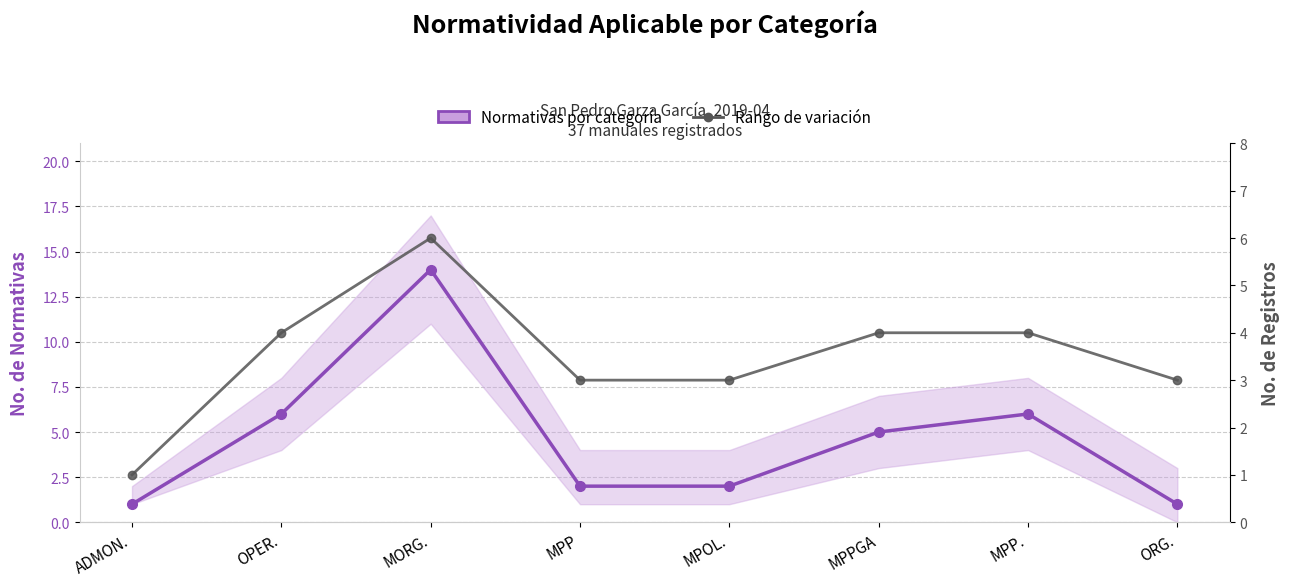

List the labels in order of Normativas por categoría value, smallest first.

ADMON., ORG., MPP, MPOL., MPPGA, OPER., MPP., MORG.